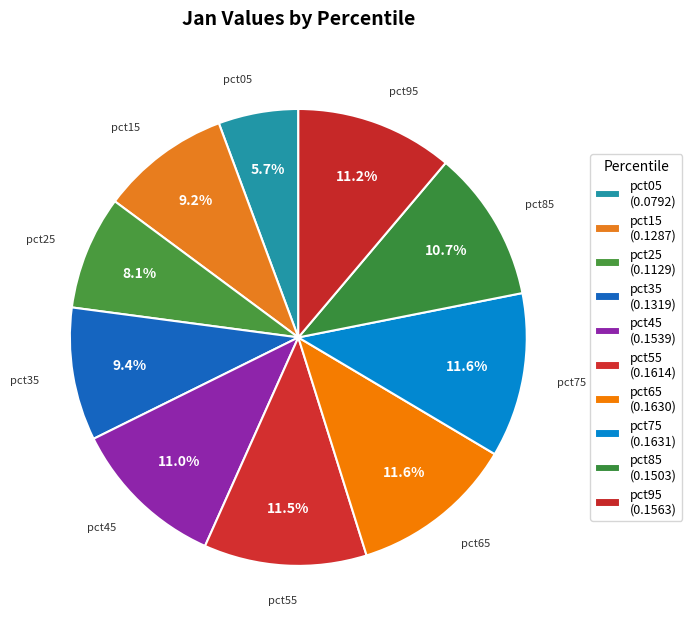

What percentage is NOT represented by pct45?

89.0%